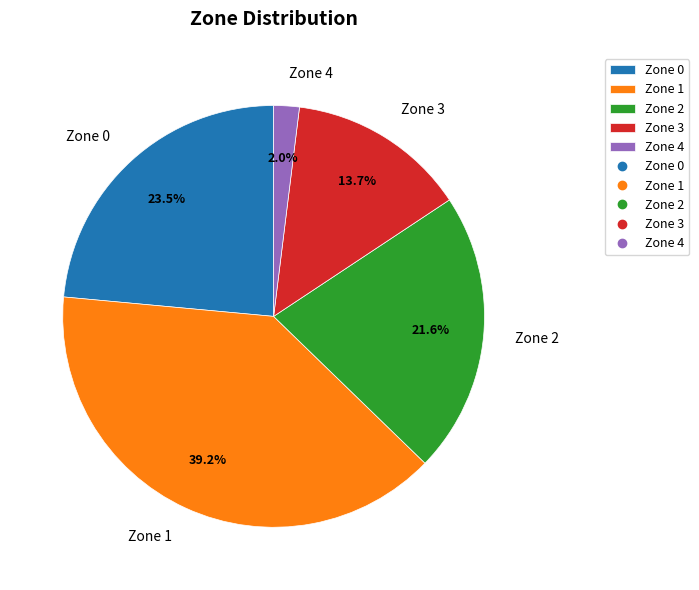

What is the smallest slice in the pie chart?

Zone 4